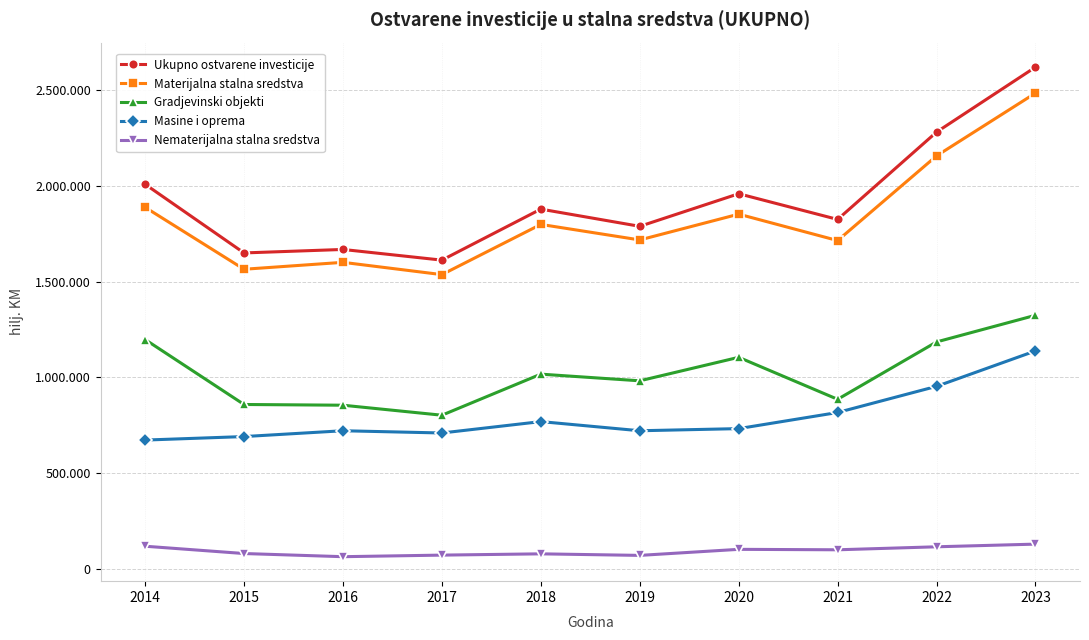

What value does the Masine i oprema series have at 2015, to the nearest 10?

690760